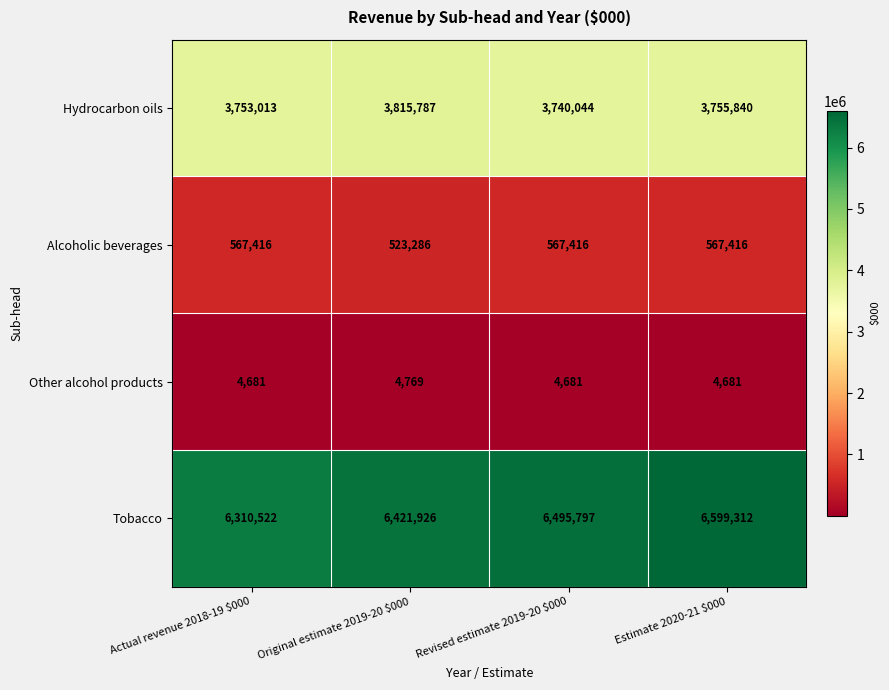

Read the Hydrocarbon oils value at Original estimate 2019-20 $000.

3815787